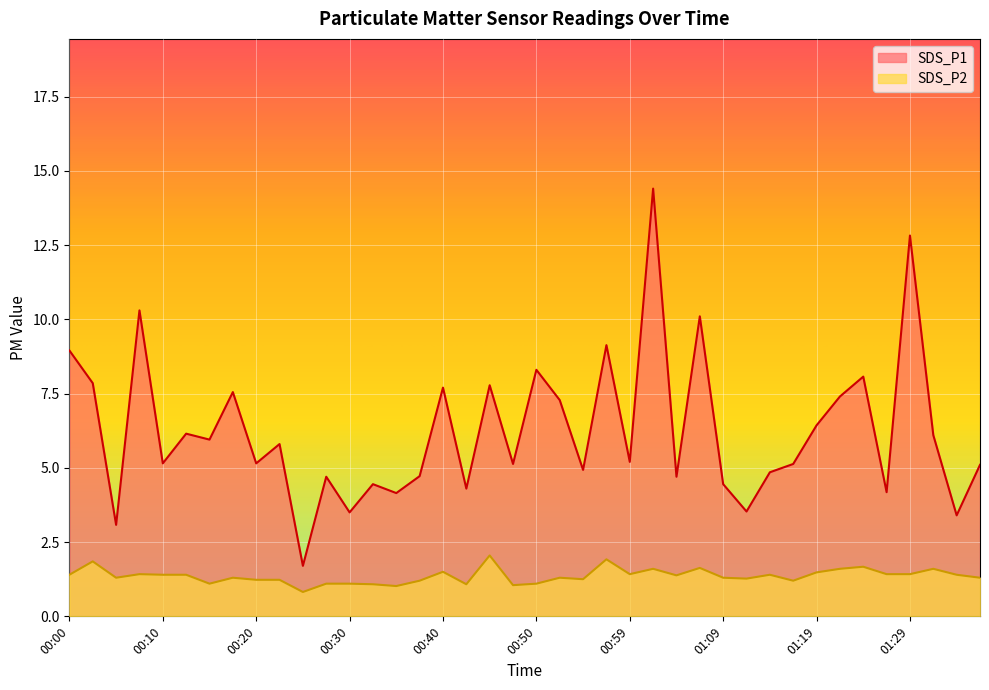

Reading left to right, transcribe all the data shown in this chart.

SDS_P1: 00:00=8.9	00:02=7.8	00:05=3.1	00:07=10.3	00:10=5.2	00:12=6.2	00:15=6.0	00:17=7.5	00:20=5.2	00:22=5.8	00:25=1.7	00:27=4.7	00:30=3.5	00:32=4.5	00:35=4.2	00:37=4.7	00:40=7.7	00:42=4.3	00:45=7.8	00:47=5.1	00:50=8.3	00:52=7.3	00:54=4.9	00:57=9.1	00:59=5.2	01:02=14.4	01:04=4.7	01:07=10.1	01:09=4.5	01:12=3.5	01:14=4.8	01:17=5.1	01:19=6.4	01:22=7.4	01:24=8.1	01:26=4.2	01:29=12.8	01:32=6.1	01:34=3.4	01:37=5.1
SDS_P2: 00:00=1.4	00:02=1.9	00:05=1.3	00:07=1.4	00:10=1.4	00:12=1.4	00:15=1.1	00:17=1.3	00:20=1.2	00:22=1.2	00:25=0.8	00:27=1.1	00:30=1.1	00:32=1.1	00:35=1.0	00:37=1.2	00:40=1.5	00:42=1.1	00:45=2.0	00:47=1.1	00:50=1.1	00:52=1.3	00:54=1.2	00:57=1.9	00:59=1.4	01:02=1.6	01:04=1.4	01:07=1.6	01:09=1.3	01:12=1.3	01:14=1.4	01:17=1.2	01:19=1.5	01:22=1.6	01:24=1.7	01:26=1.4	01:29=1.4	01:32=1.6	01:34=1.4	01:37=1.3